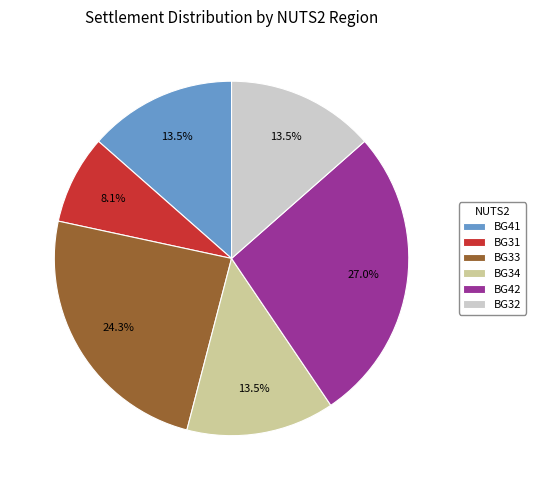

Which slice is the largest?

BG42